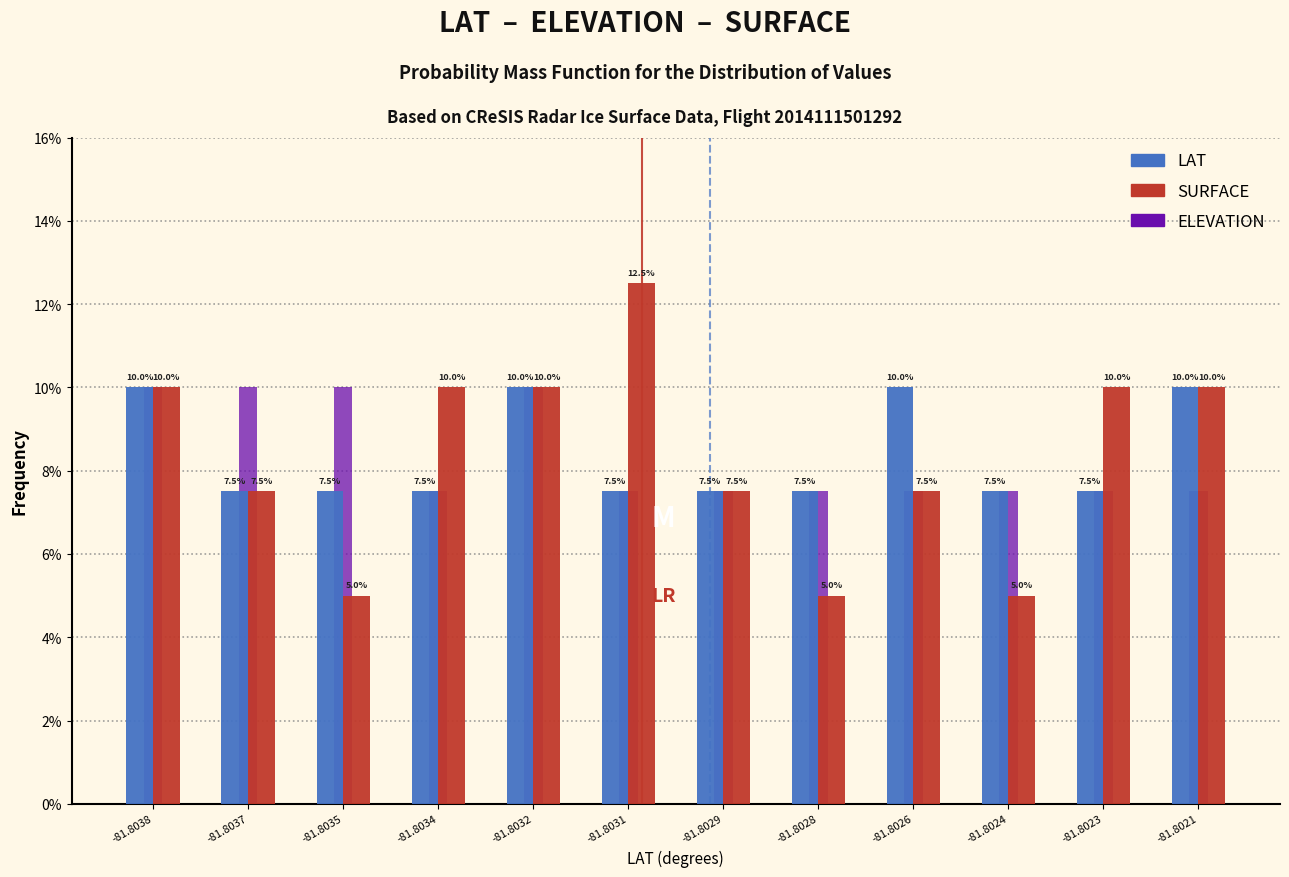

Reading right to left, transcribe all the data shown in this chart.

LAT: -81.8021=10.0	-81.8023=7.5	-81.8024=7.5	-81.8026=10.0	-81.8028=7.5	-81.8029=7.5	-81.8031=7.5	-81.8032=10.0	-81.8034=7.5	-81.8035=7.5	-81.8037=7.5	-81.8038=10.0
SURFACE: -81.8021=10.0	-81.8023=10.0	-81.8024=5.0	-81.8026=7.5	-81.8028=5.0	-81.8029=7.5	-81.8031=12.5	-81.8032=10.0	-81.8034=10.0	-81.8035=5.0	-81.8037=7.5	-81.8038=10.0
ELEVATION: -81.8021=7.5	-81.8023=7.5	-81.8024=7.5	-81.8026=7.5	-81.8028=7.5	-81.8029=7.5	-81.8031=7.5	-81.8032=10.0	-81.8034=7.5	-81.8035=10.0	-81.8037=10.0	-81.8038=10.0